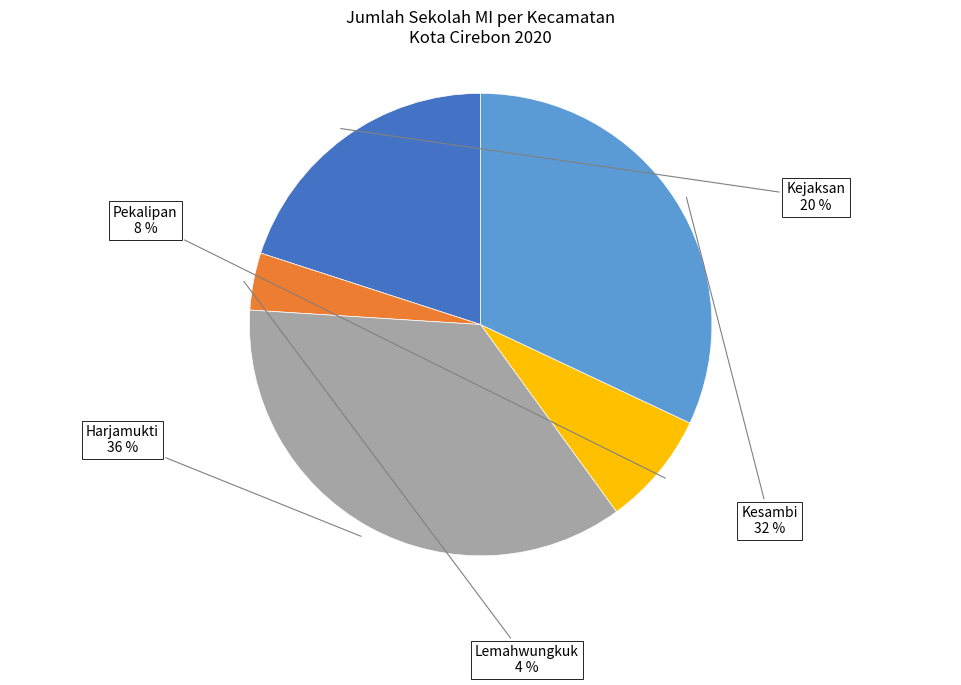

Is there a majority slice in this chart?

No